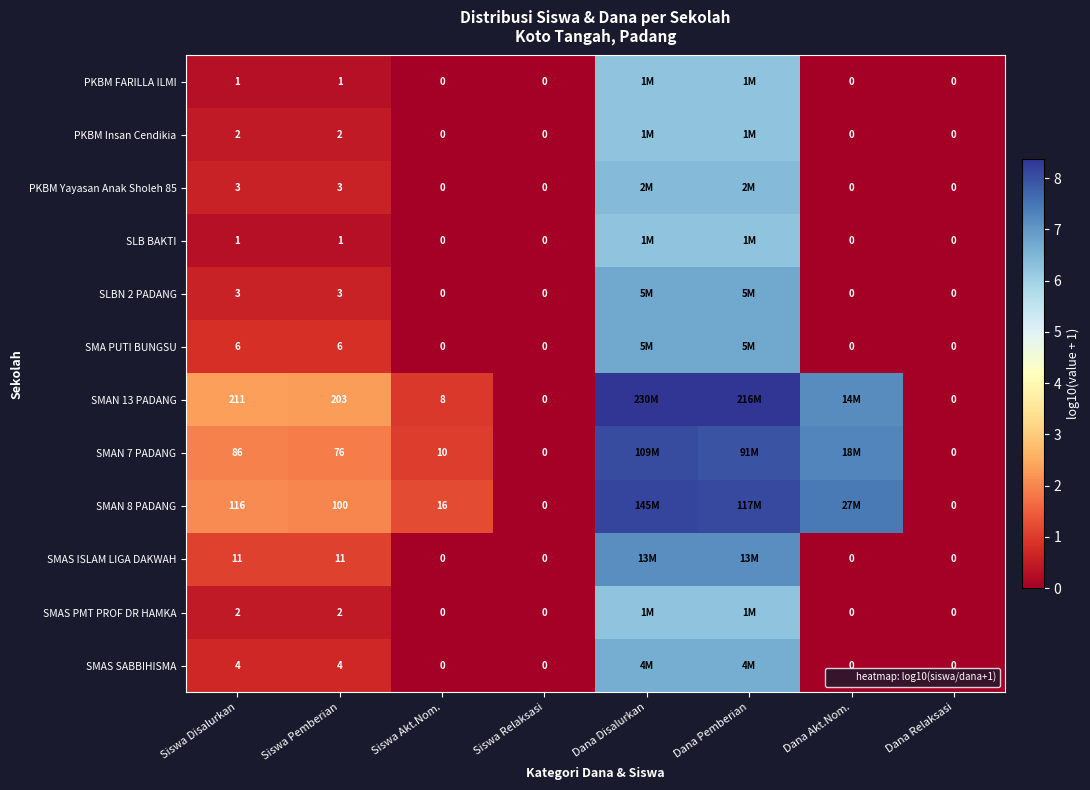

The value of SMAN 13 PADANG at Dana Pemberian is 1.8. True or false?

False